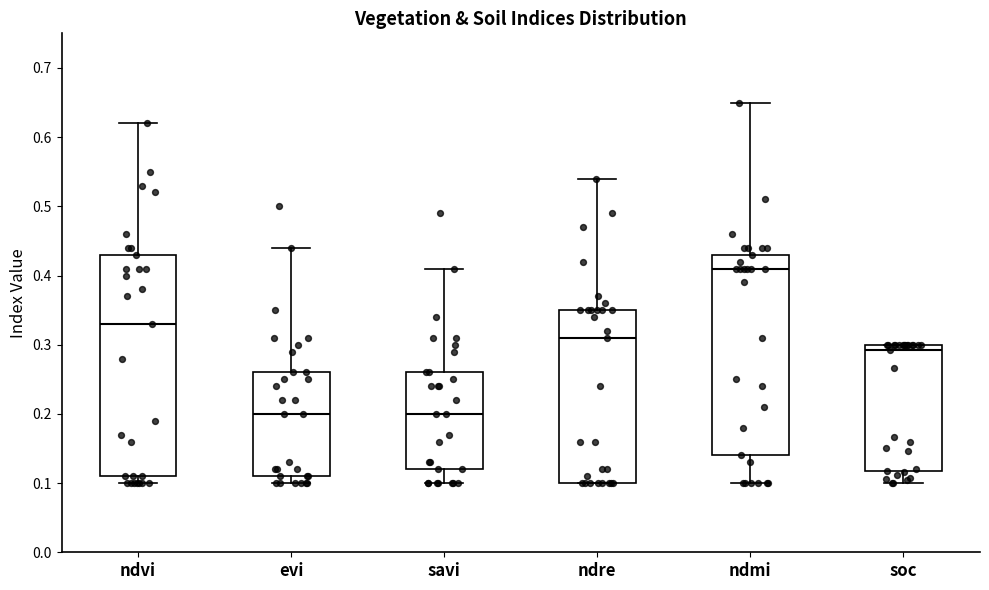

Reading left to right, read every box against the y-axis: the position of its median line, the range the box covers, and the ends of its whiskers. The values are not printed on the chart, so give them approximately, as read against the axis.

ndvi: median 0.33, box 0.11 to 0.43, whiskers 0.10 to 0.62
evi: median 0.20, box 0.11 to 0.26, whiskers 0.10 to 0.44
savi: median 0.20, box 0.12 to 0.26, whiskers 0.10 to 0.41
ndre: median 0.31, box 0.10 to 0.35, whiskers 0.10 to 0.54
ndmi: median 0.41, box 0.14 to 0.43, whiskers 0.10 to 0.65
soc: median 0.29, box 0.12 to 0.30, whiskers 0.10 to 0.30